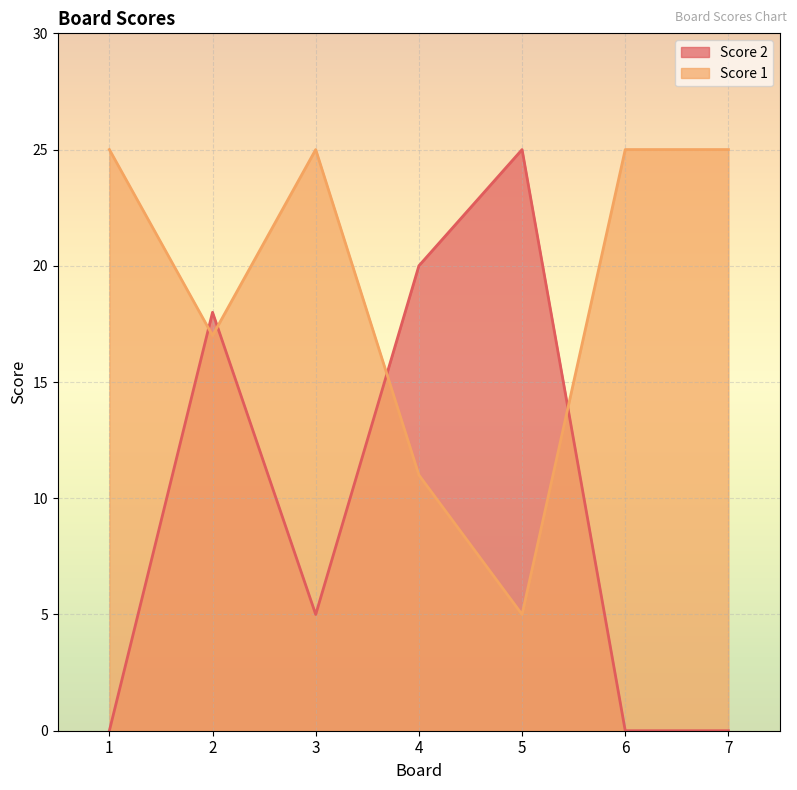

What is the difference between the Score 2 values at 4 and 7?

20